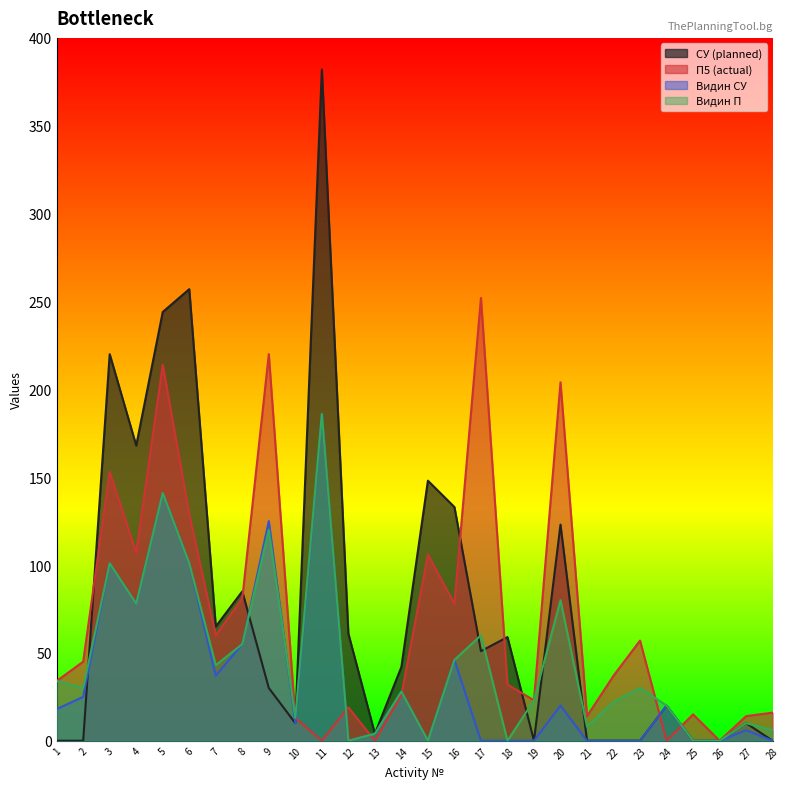

What are all the series names shown in the legend?

СУ (planned), П5 (actual), Видин СУ, Видин П